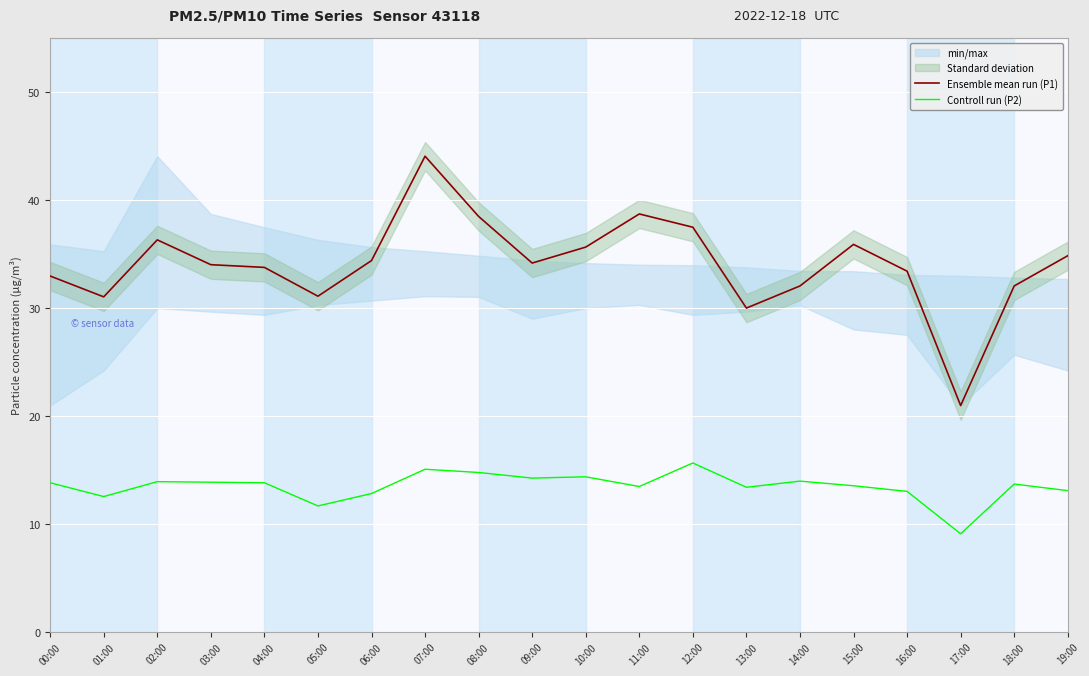

At which category does the chart reach its peak across all series?

07:00